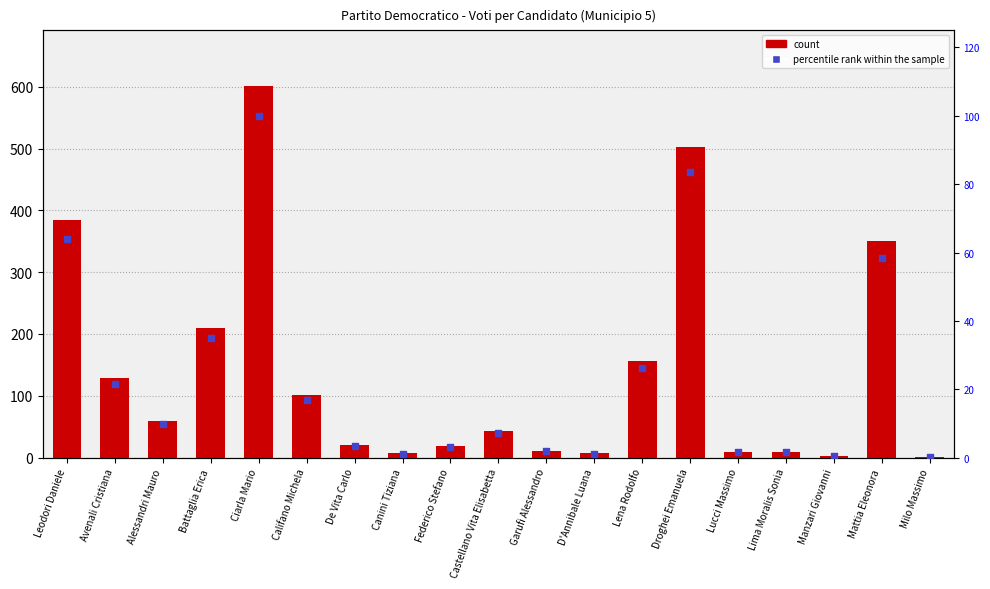

What are all the series names shown in the legend?

count, percentile rank within the sample